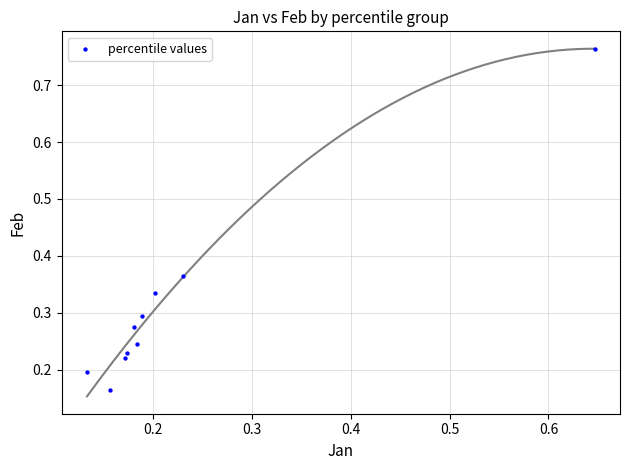

What is the range of X values (max minus min)?

0.5